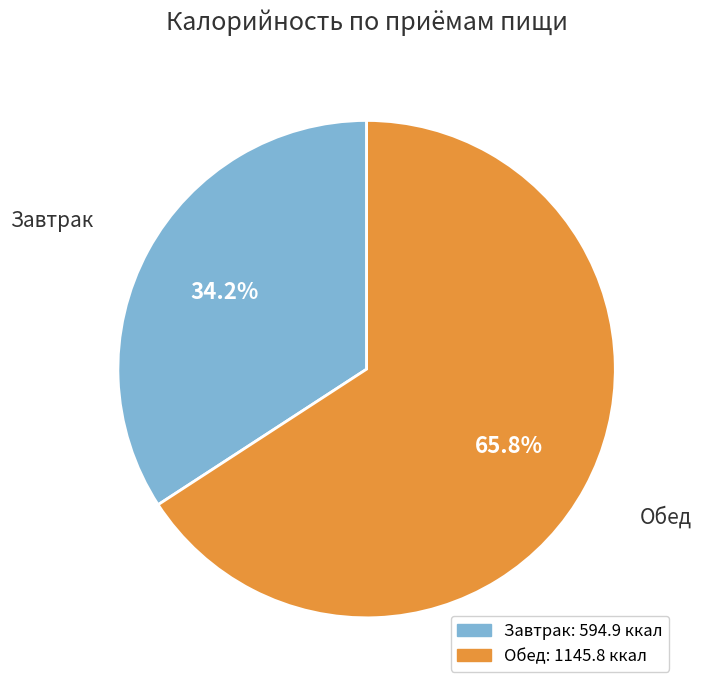

Is the sum of Обед and Завтрак greater than half?

Yes